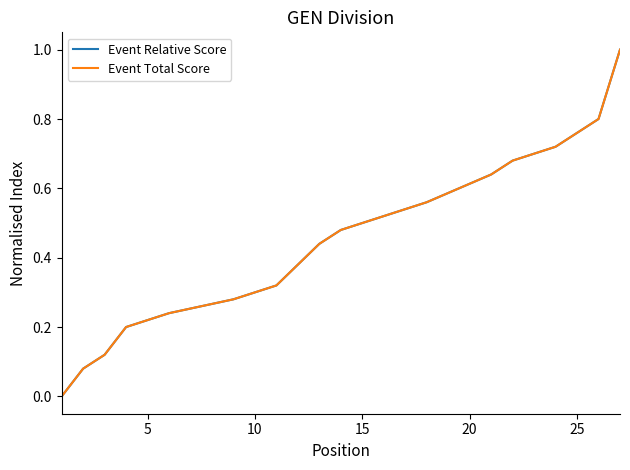

True or false: Event Relative Score and Event Total Score cross at least once.

False